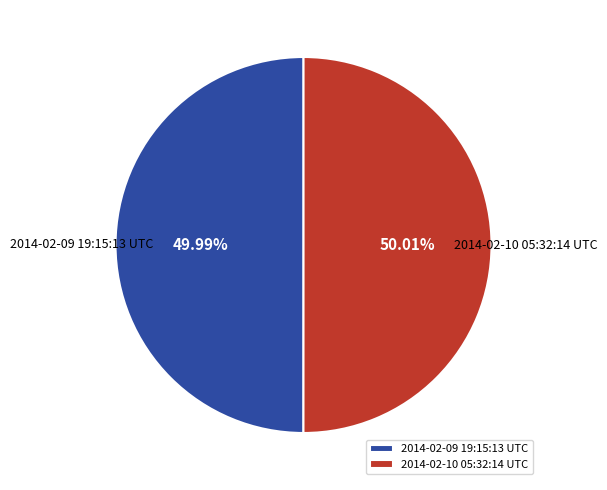

The 2014-02-10 05:32:14 UTC slice represents 50% of the pie. True or false?

True